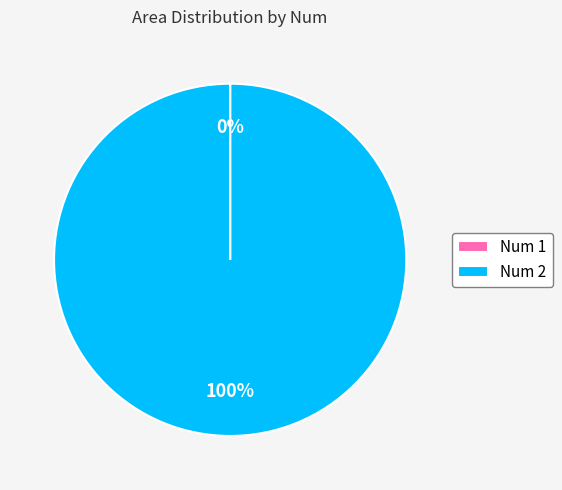

To the nearest percent, what is the average slice percentage?

50%